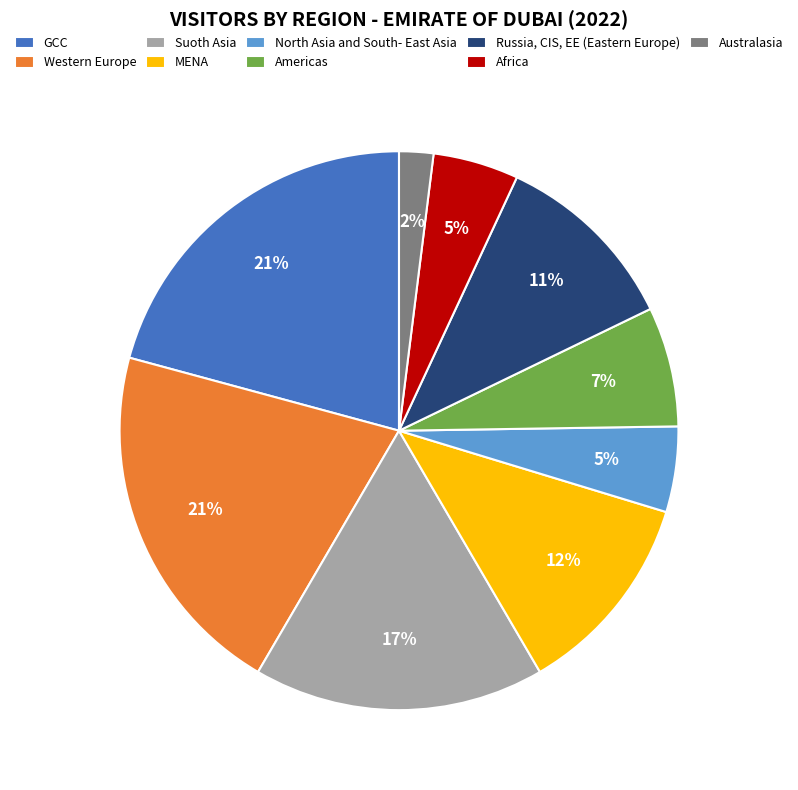

To the nearest percent, what is the combined percentage of MENA and Western Europe?

33%